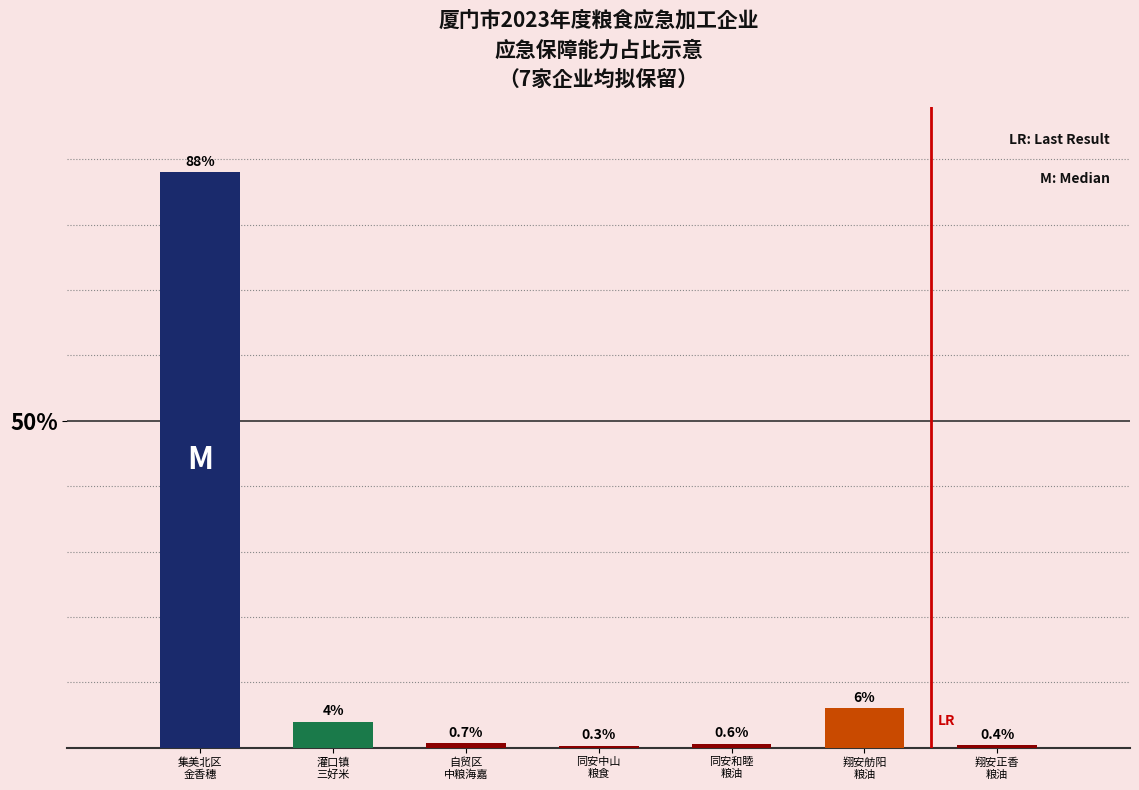

What is the sum of the values at 集美北区
金香穗 and 同安中山
粮食?

88.3